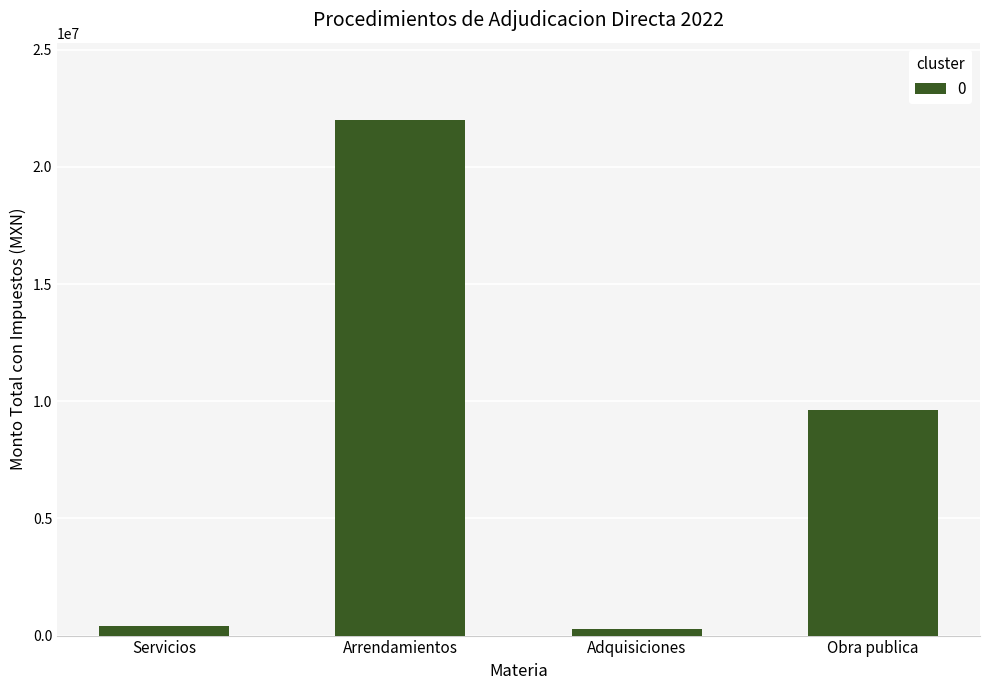

Which has a higher value, Obra publica or Adquisiciones?

Obra publica